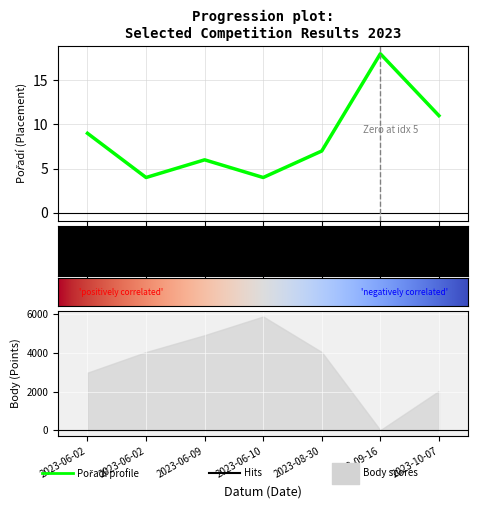

Which has a higher value, 2023-09-16 or 2023-06-02?

2023-09-16